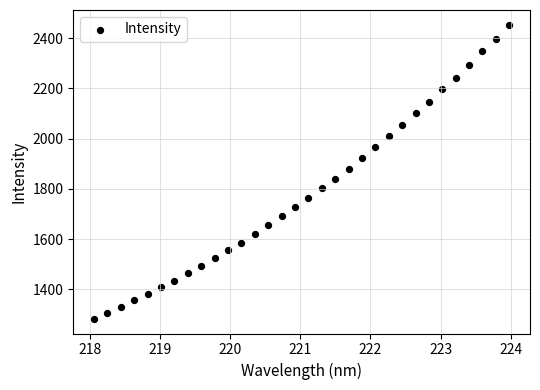

What is the range of X values (max minus min)?

5.9